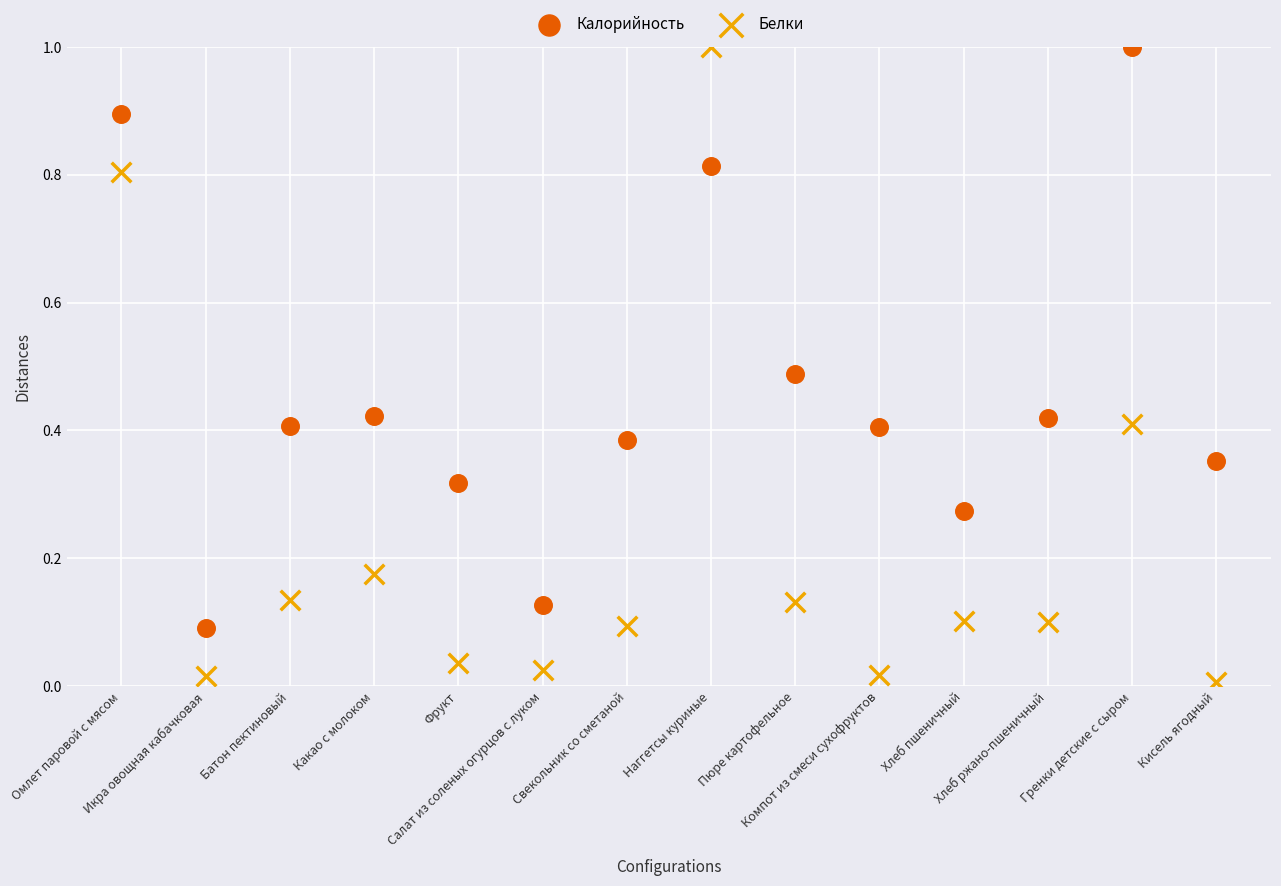

Across all data points, what is the range of Y values (max minus min)?

1.0